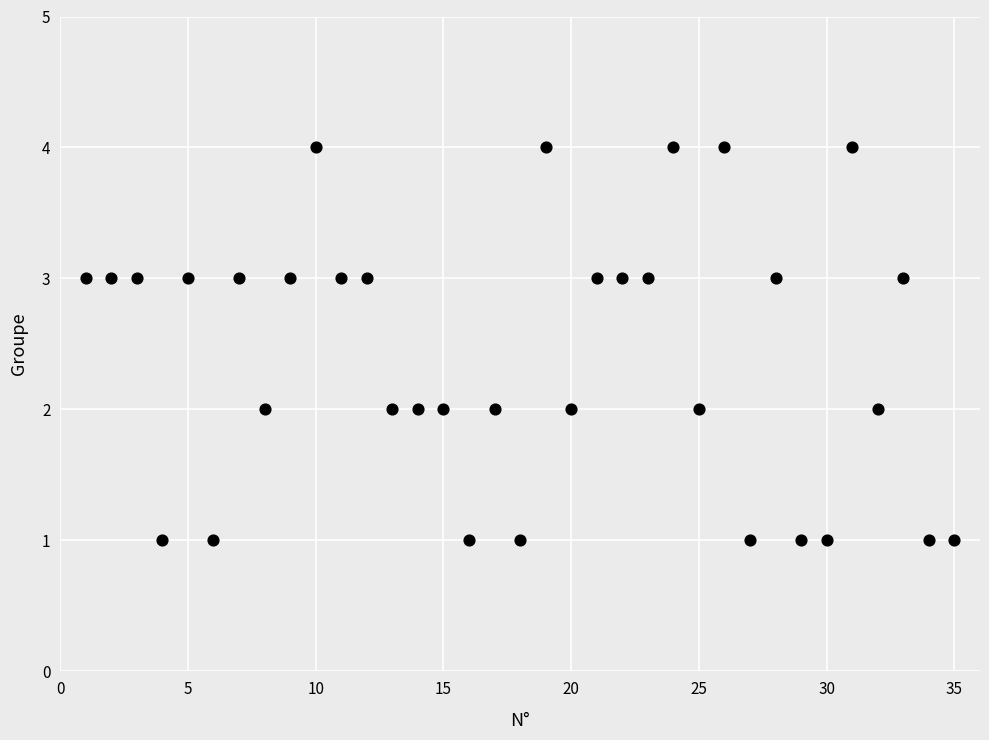

What is the range of X values (max minus min)?

34